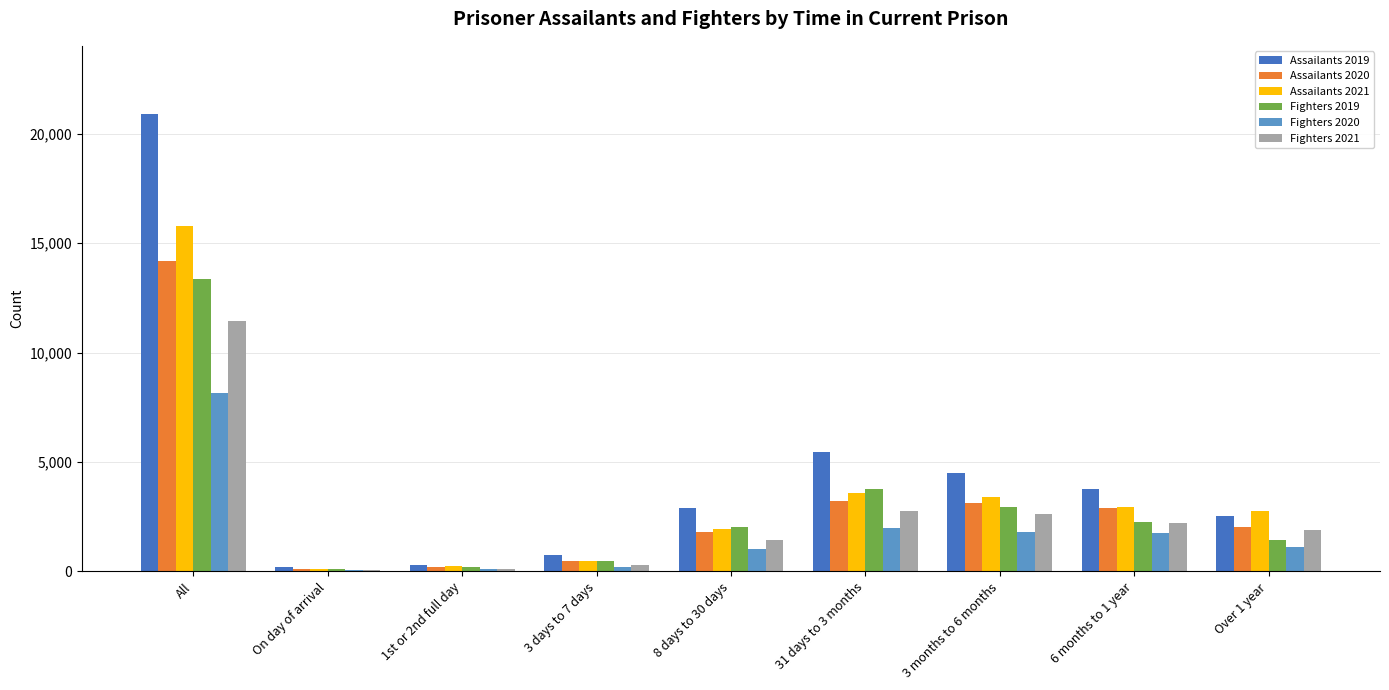

Is the value of Assailants 2021 at 6 months to 1 year greater than the value of Assailants 2020 at Over 1 year?

Yes